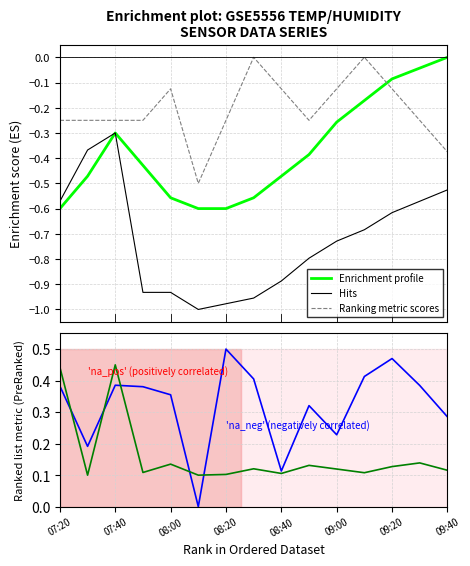

True or false: Ranking metric scores and Hits intersect in this chart.

False